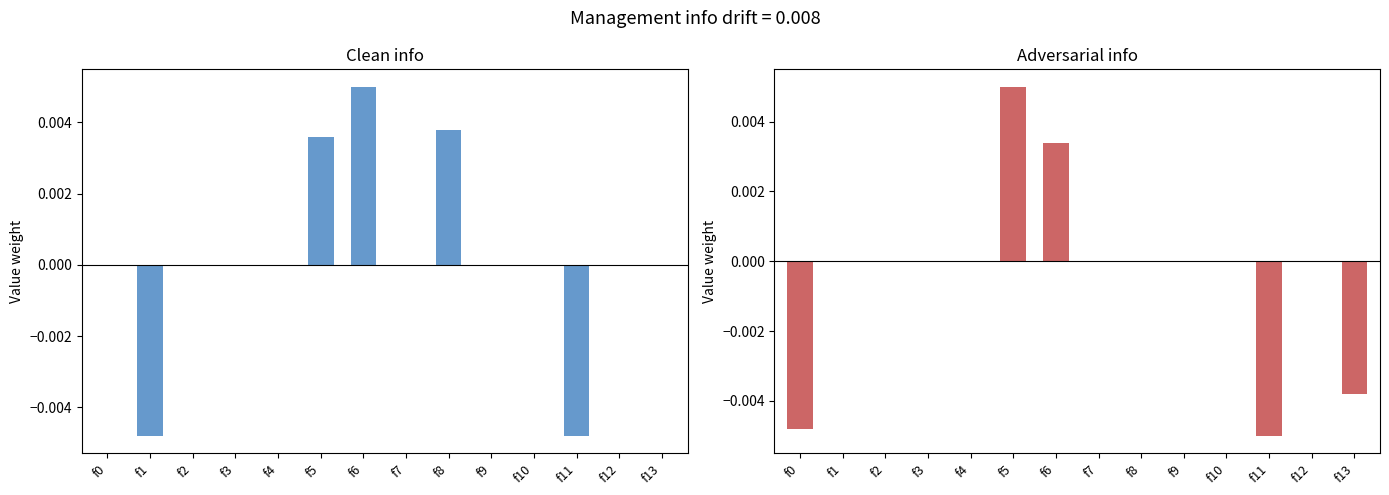

Count the Adversarial info values in the range 0 to 1.

11